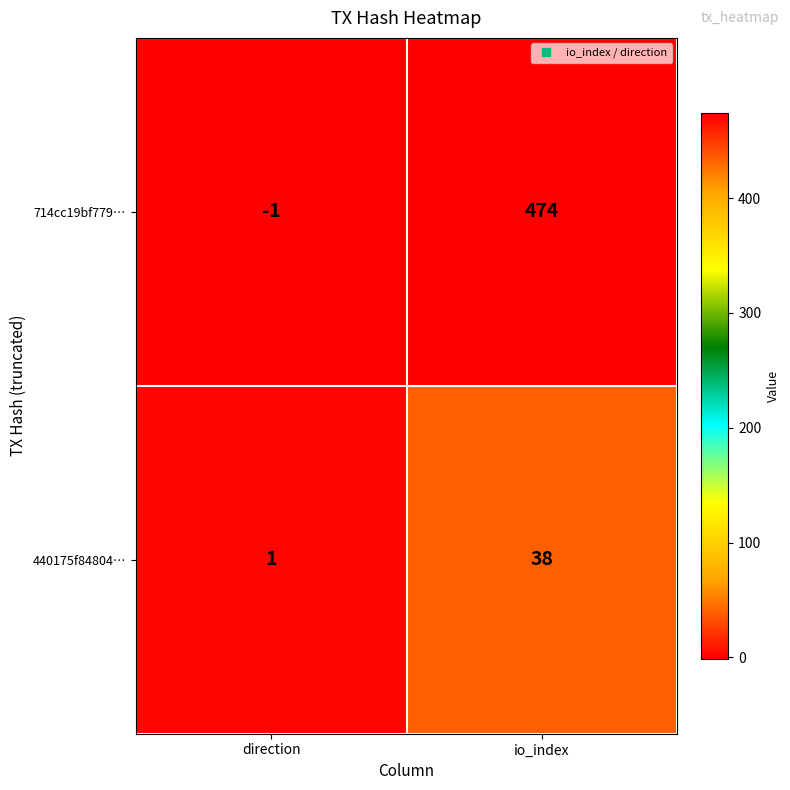

Rank the series by their average value, from highest to lowest.

714cc19bf779…, 440175f84804…